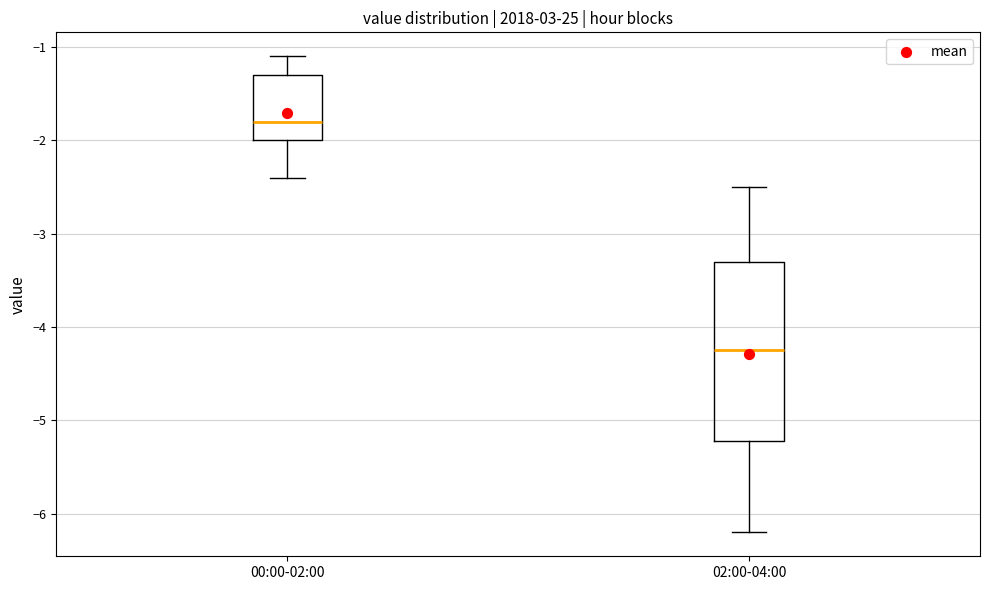

Reading left to right, read every box against the y-axis: the position of its median line, the range the box covers, and the ends of its whiskers. The values are not printed on the chart, so give them approximately, as read against the axis.

00:00-02:00: median -1.8, box -2.0 to -1.3, whiskers -2.4 to -1.1
02:00-04:00: median -4.2, box -5.2 to -3.3, whiskers -6.2 to -2.5